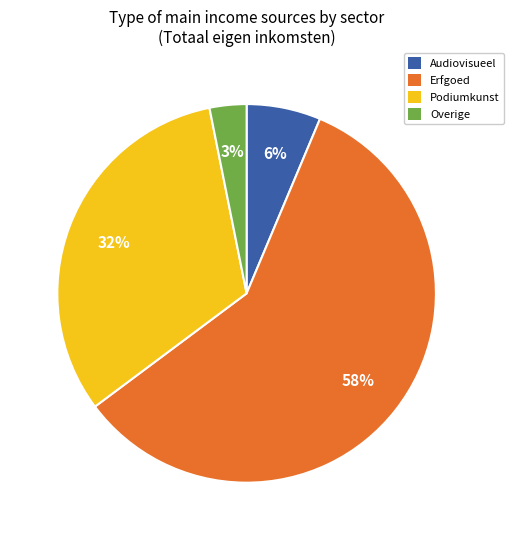

Count the number of slices in the pie.

4